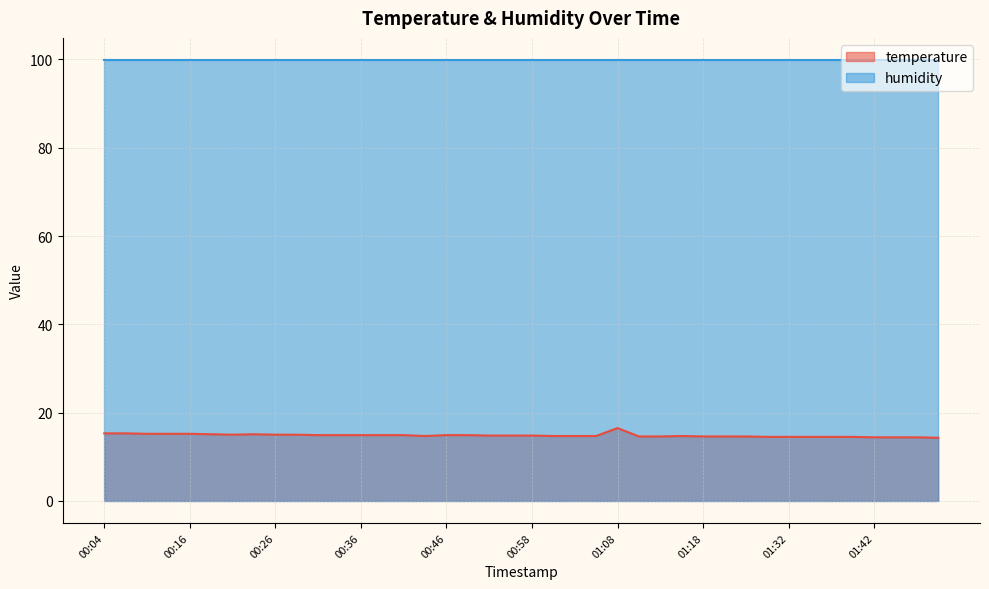

List the labels in order of value, largest first.

01:08, 00:04, 00:07, 00:09, 00:11, 00:16, 00:19, 00:24, 00:21, 00:26, 00:29, 00:31, 00:34, 00:36, 00:39, 00:41, 00:46, 00:48, 00:51, 00:53, 00:58, 00:43, 01:01, 01:03, 01:06, 01:16, 01:11, 01:13, 01:18, 01:21, 01:27, 01:30, 01:32, 01:35, 01:37, 01:40, 01:42, 01:47, 01:50, 01:52